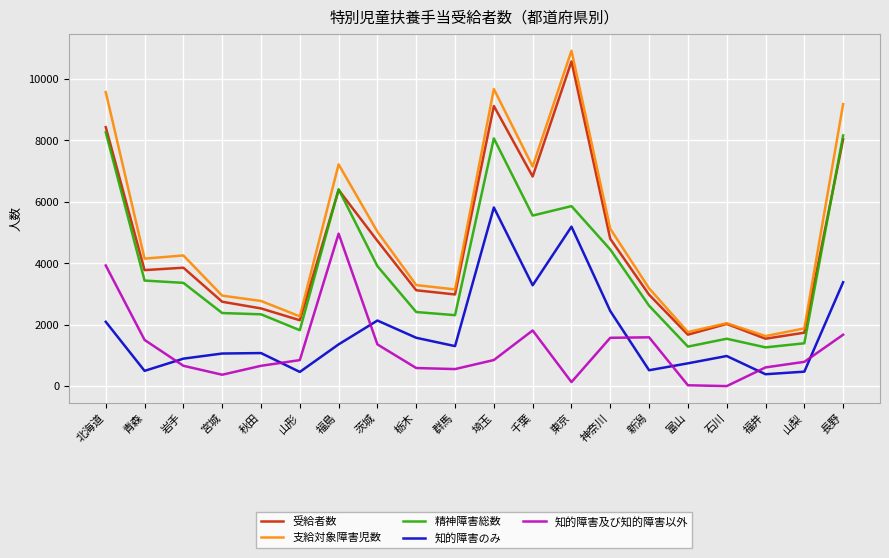

What is the difference between the maximum and second lowest values in the 知的障害のみ series?

5352